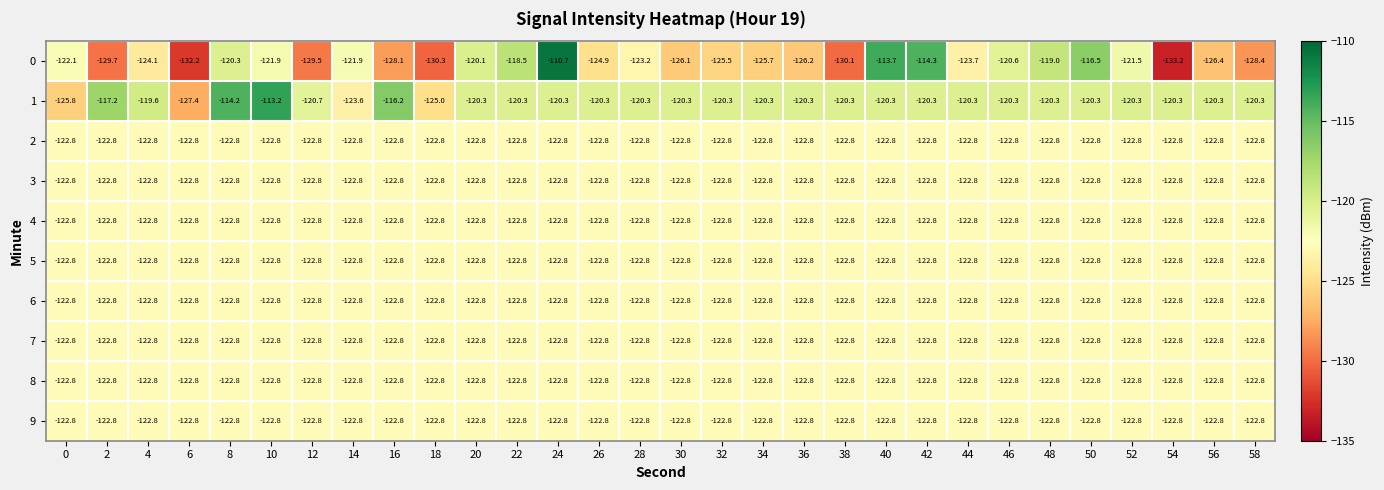

What is the total value across all series at 44?

-1226.4